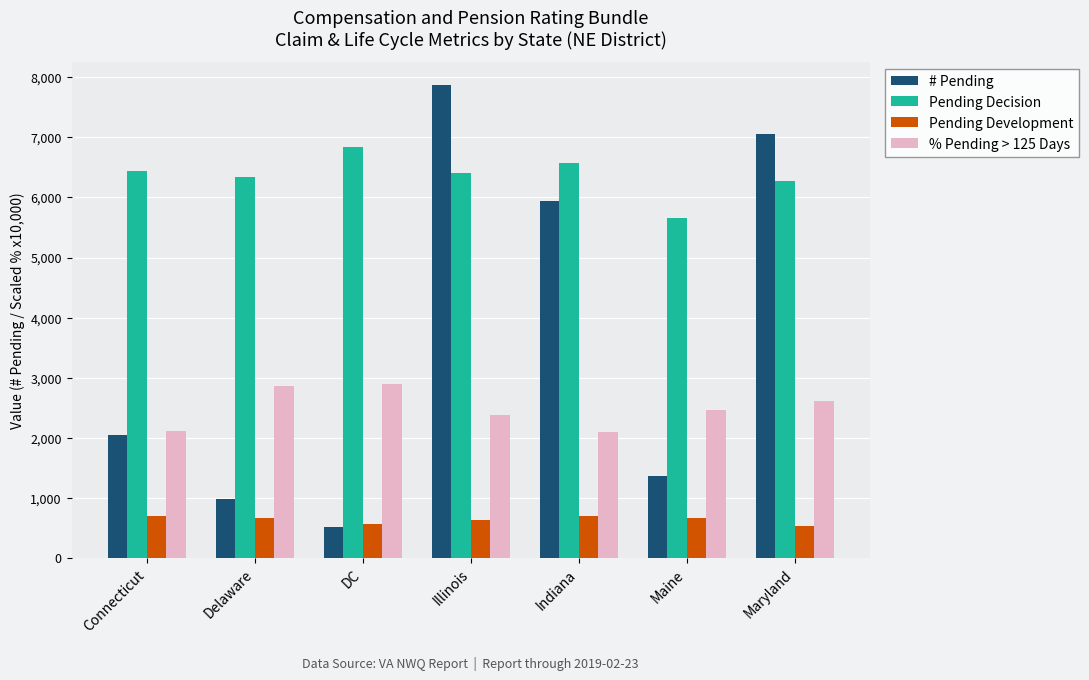

What position from the right is Delaware?

6